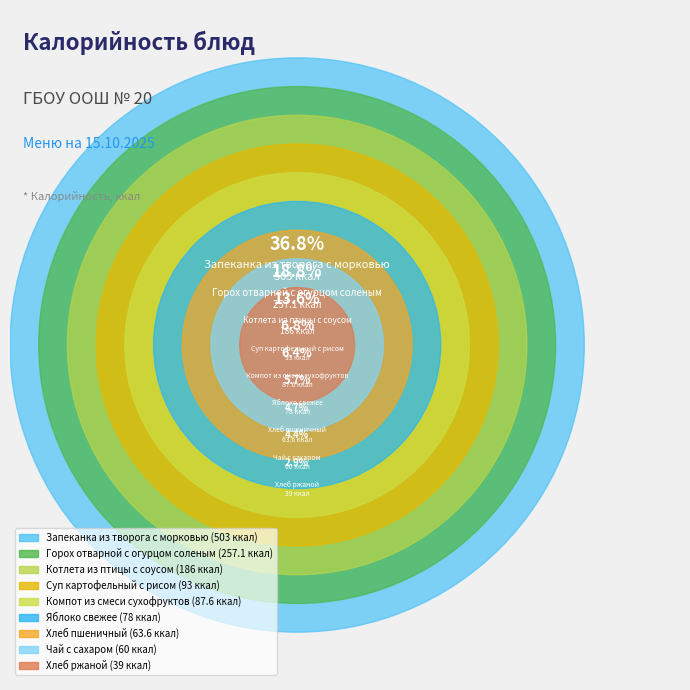

Combined, do Котлета из птицы с соусом and Хлеб пшеничный account for over 50%?

No